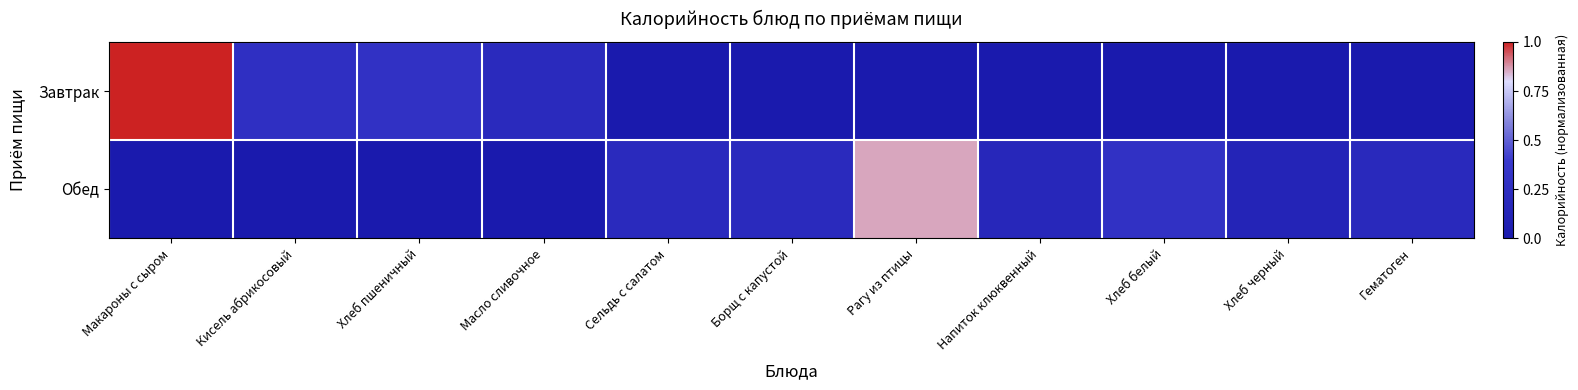

At which category is the sum across all series the highest?

Макароны с сыром